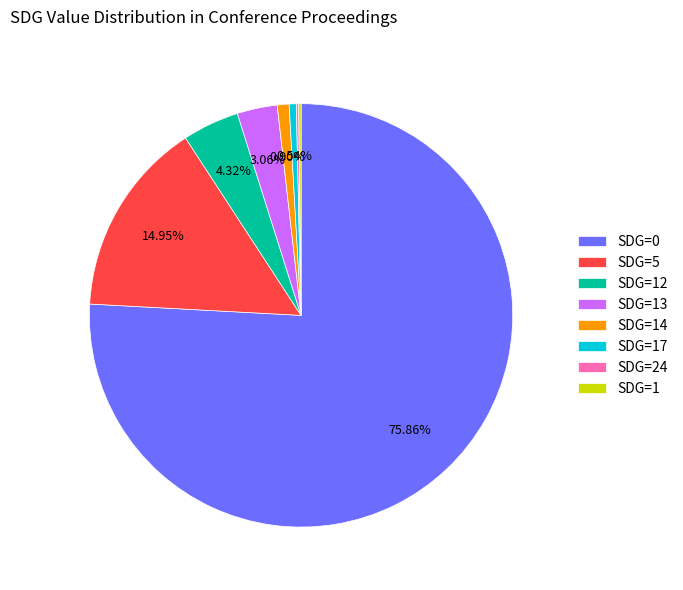

Does any single category account for the majority?

Yes